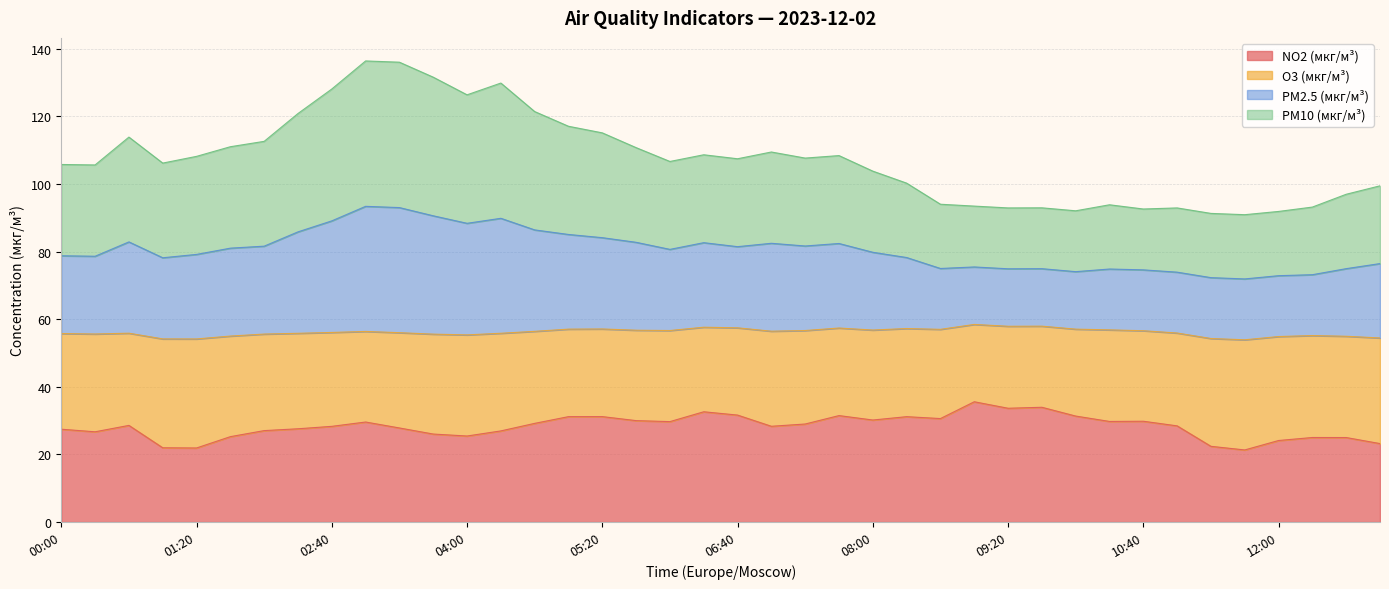

Which category has the lowest value in the NO2 (мкг/м³) series?

11:40